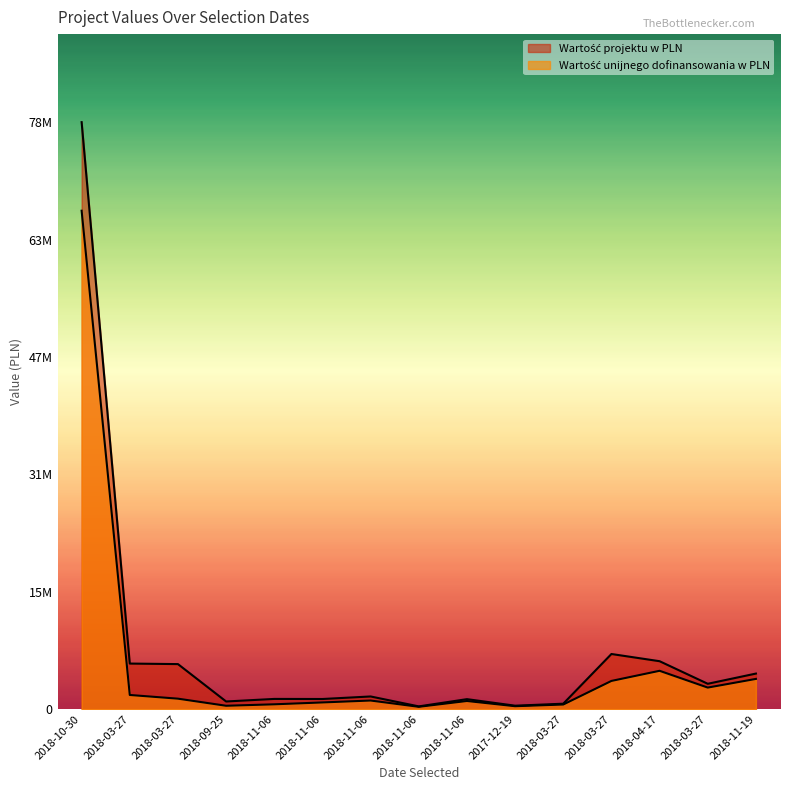

Reading right to left, extract all data points from this chart.

Wartość projektu w PLN: 4769798.5	3400000.0	6429330.0	7396998.3	726157.2	459400.0	1337262.4	365809.2	1697688.4	1357439.8	1367838.8	1024065.4	6041415.2	6113162.7	78769128.3
Wartość unijnego dofinansowania w PLN: 4054234.7	2890000.0	5142500.0	3783479.7	617233.7	390490.0	1090550.0	310937.8	1152600.0	896320.0	646000.0	450500.0	1402423.9	1898561.7	66885138.6